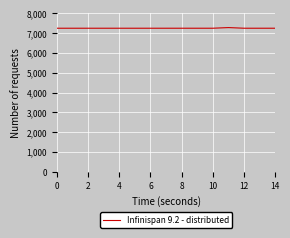

Is this an area chart (filled region under the line)?

No